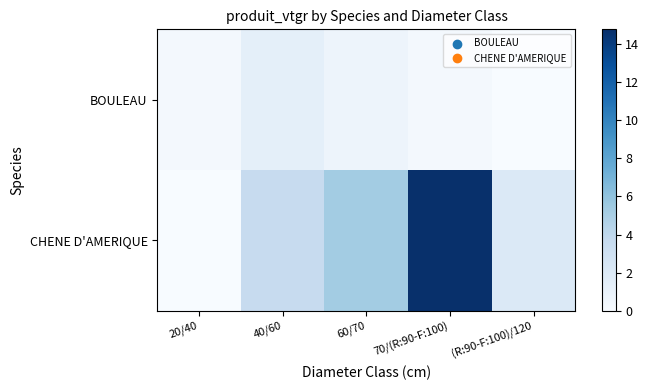

List the series in order of their overall mean, highest first.

CHENE D'AMERIQUE, BOULEAU